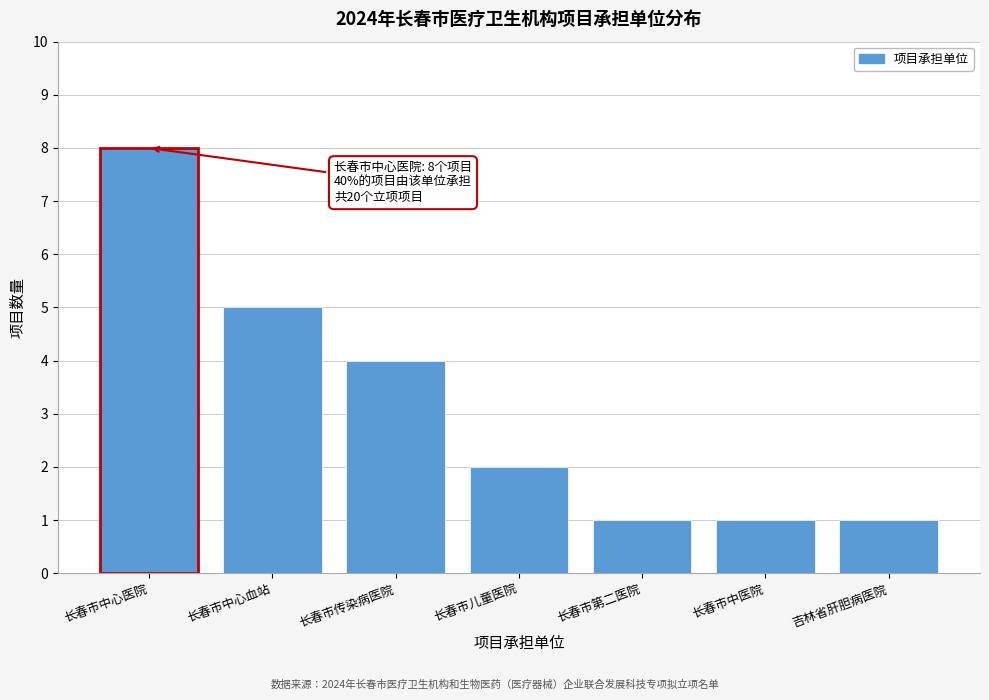

Reading left to right, list all the values displayed in this chart.

长春市中心医院=8	长春市中心血站=5	长春市传染病医院=4	长春市儿童医院=2	长春市第二医院=1	长春市中医院=1	吉林省肝胆病医院=1